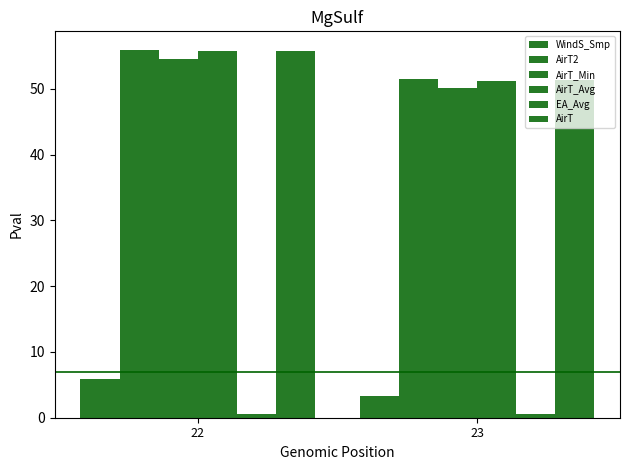

How many data points does each series have?

2